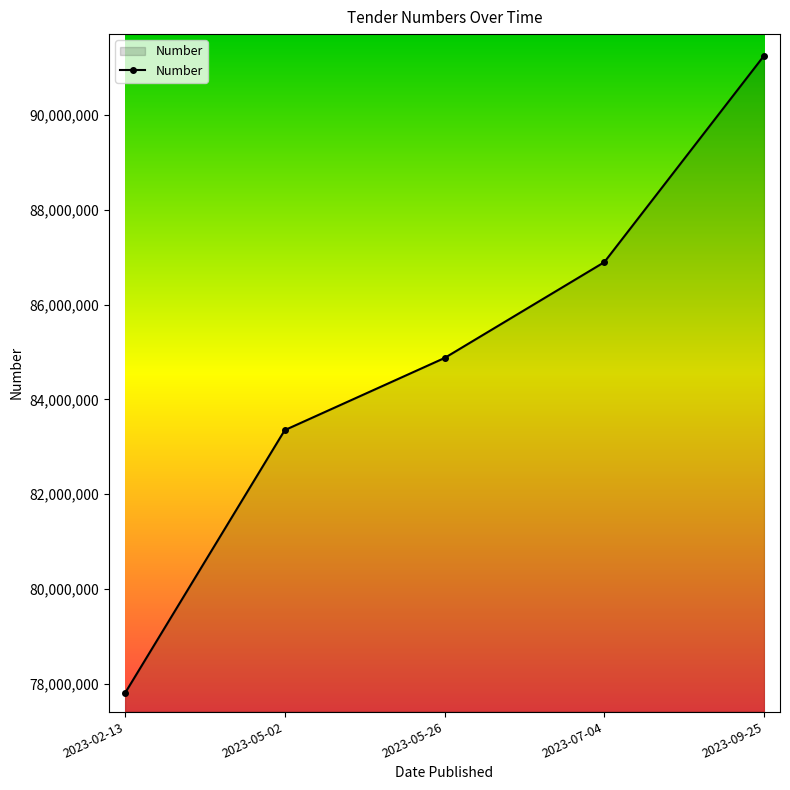

Does the chart have visible grid lines?

No